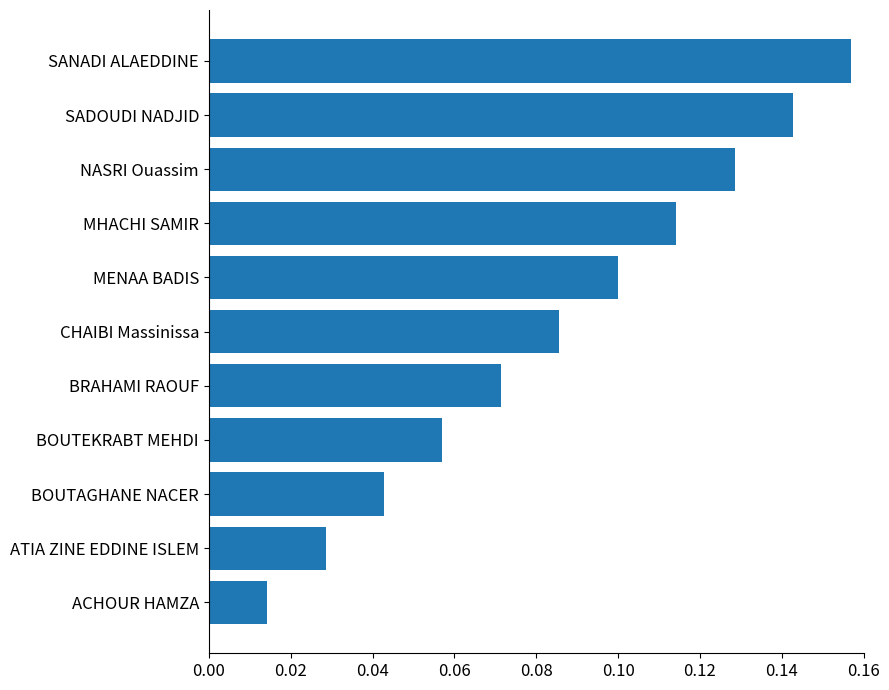

Is it true that the value at SANADI ALAEDDINE is 0.3?

False